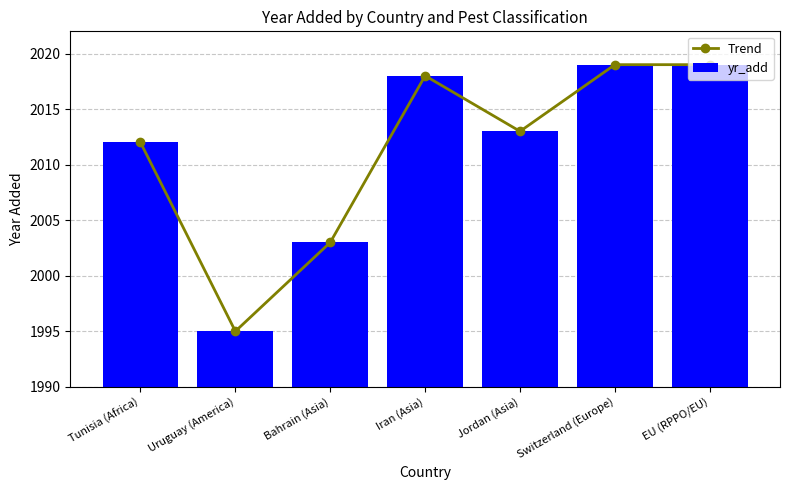

What is the difference between the maximum and minimum values in the yr_add series?

24